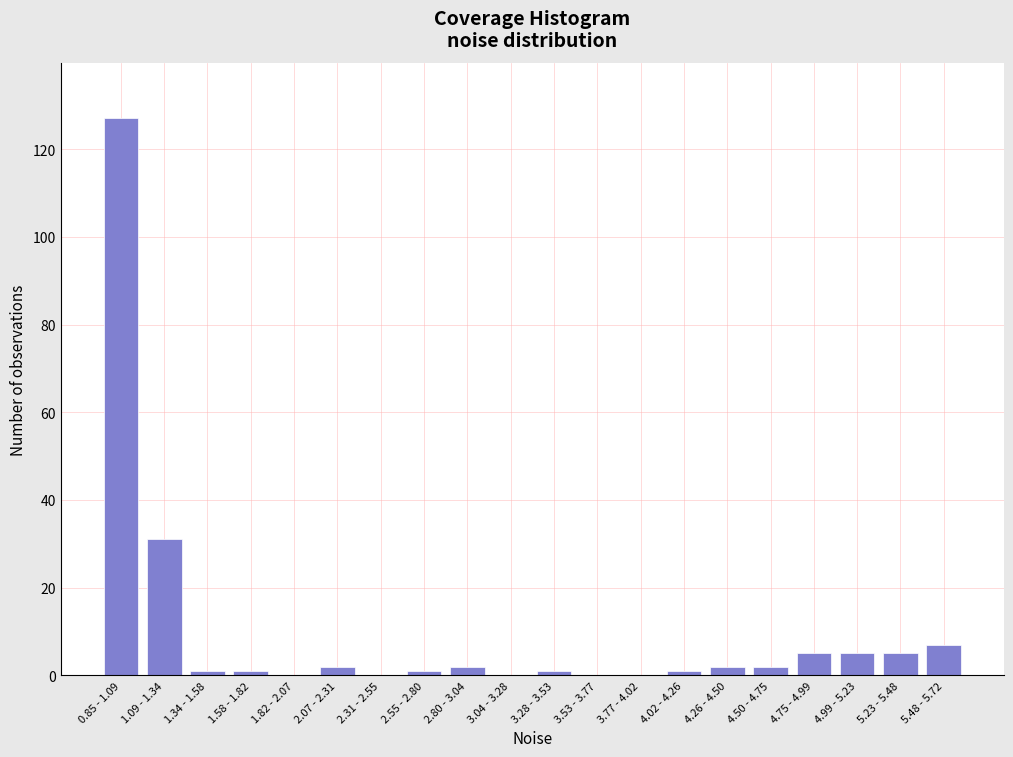

Reading left to right, list all the values displayed in this chart.

0.85 - 1.09=127	1.09 - 1.34=31	1.34 - 1.58=1	1.58 - 1.82=1	1.82 - 2.07=0	2.07 - 2.31=2	2.31 - 2.55=0	2.55 - 2.80=1	2.80 - 3.04=2	3.04 - 3.28=0	3.28 - 3.53=1	3.53 - 3.77=0	3.77 - 4.02=0	4.02 - 4.26=1	4.26 - 4.50=2	4.50 - 4.75=2	4.75 - 4.99=5	4.99 - 5.23=5	5.23 - 5.48=5	5.48 - 5.72=7